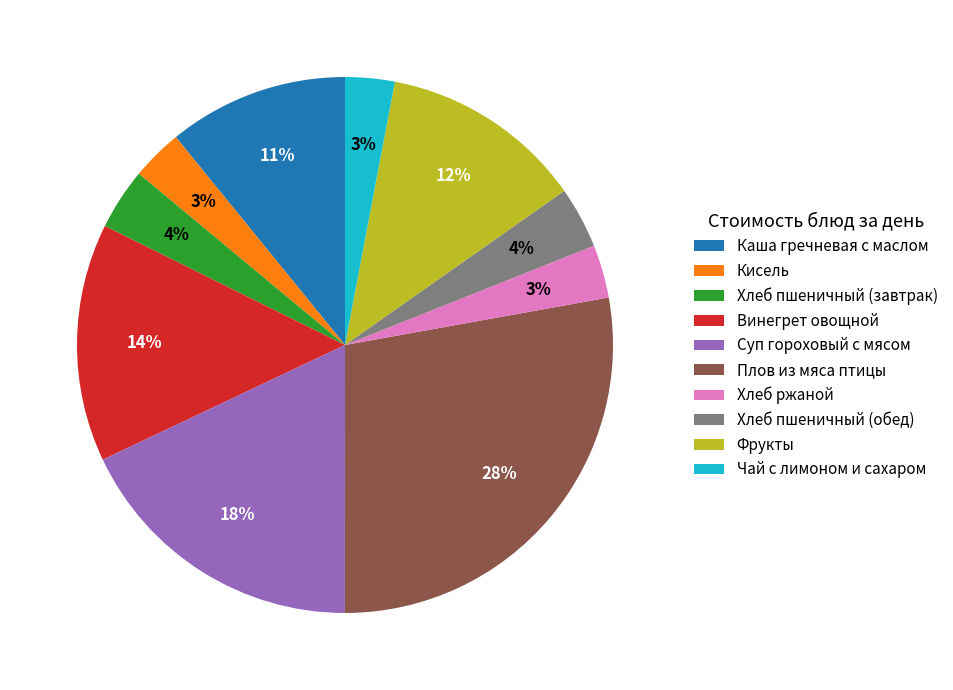

Which has a higher value, Винегрет овощной or Кисель?

Винегрет овощной